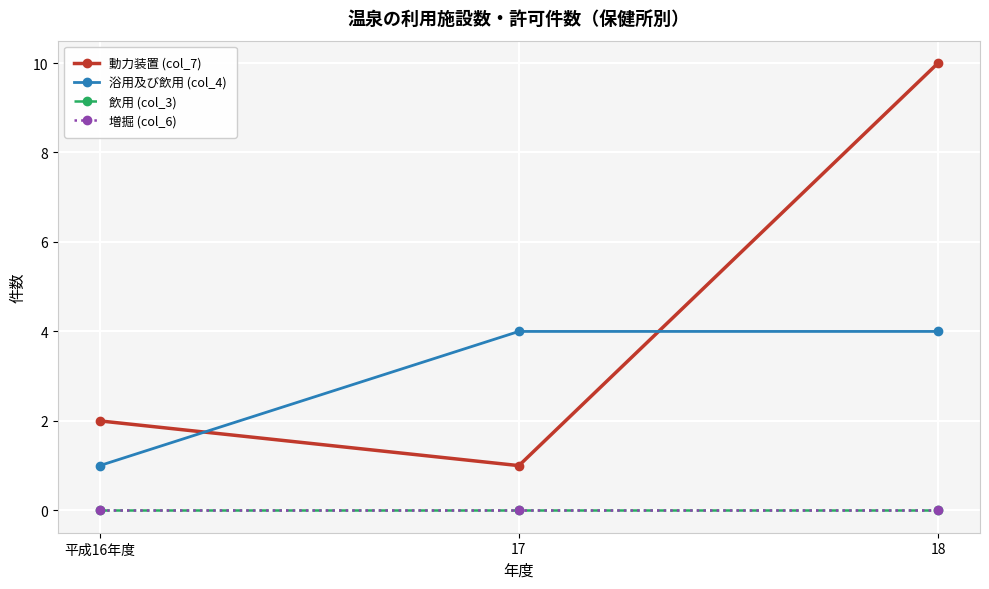

Which has a higher value, 17 or 平成16年度?

平成16年度